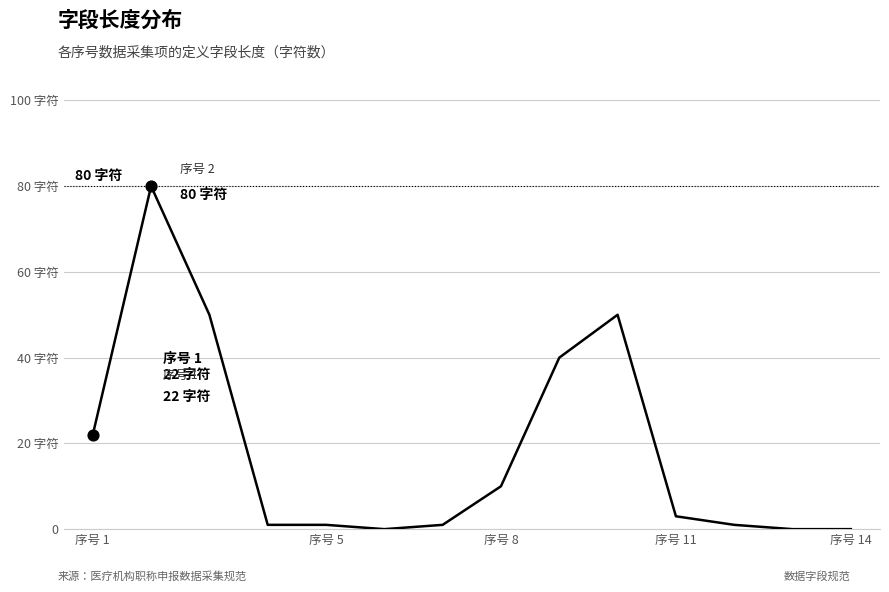

Is this an area chart (filled region under the line)?

No